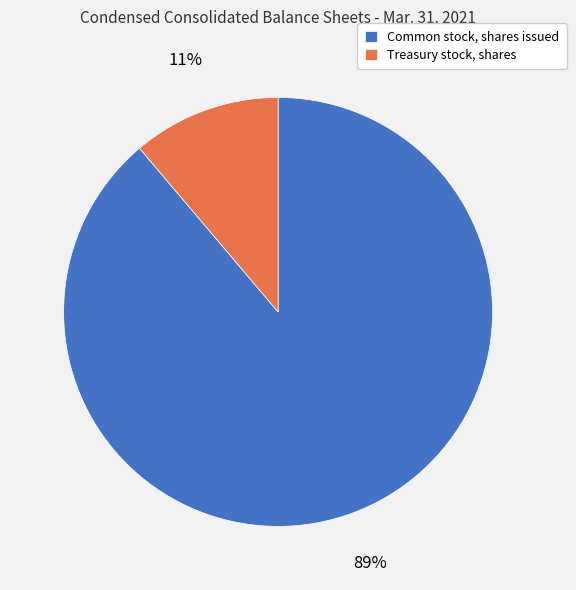

To the nearest percent, what is the difference between the largest and smallest slice percentages?

78%